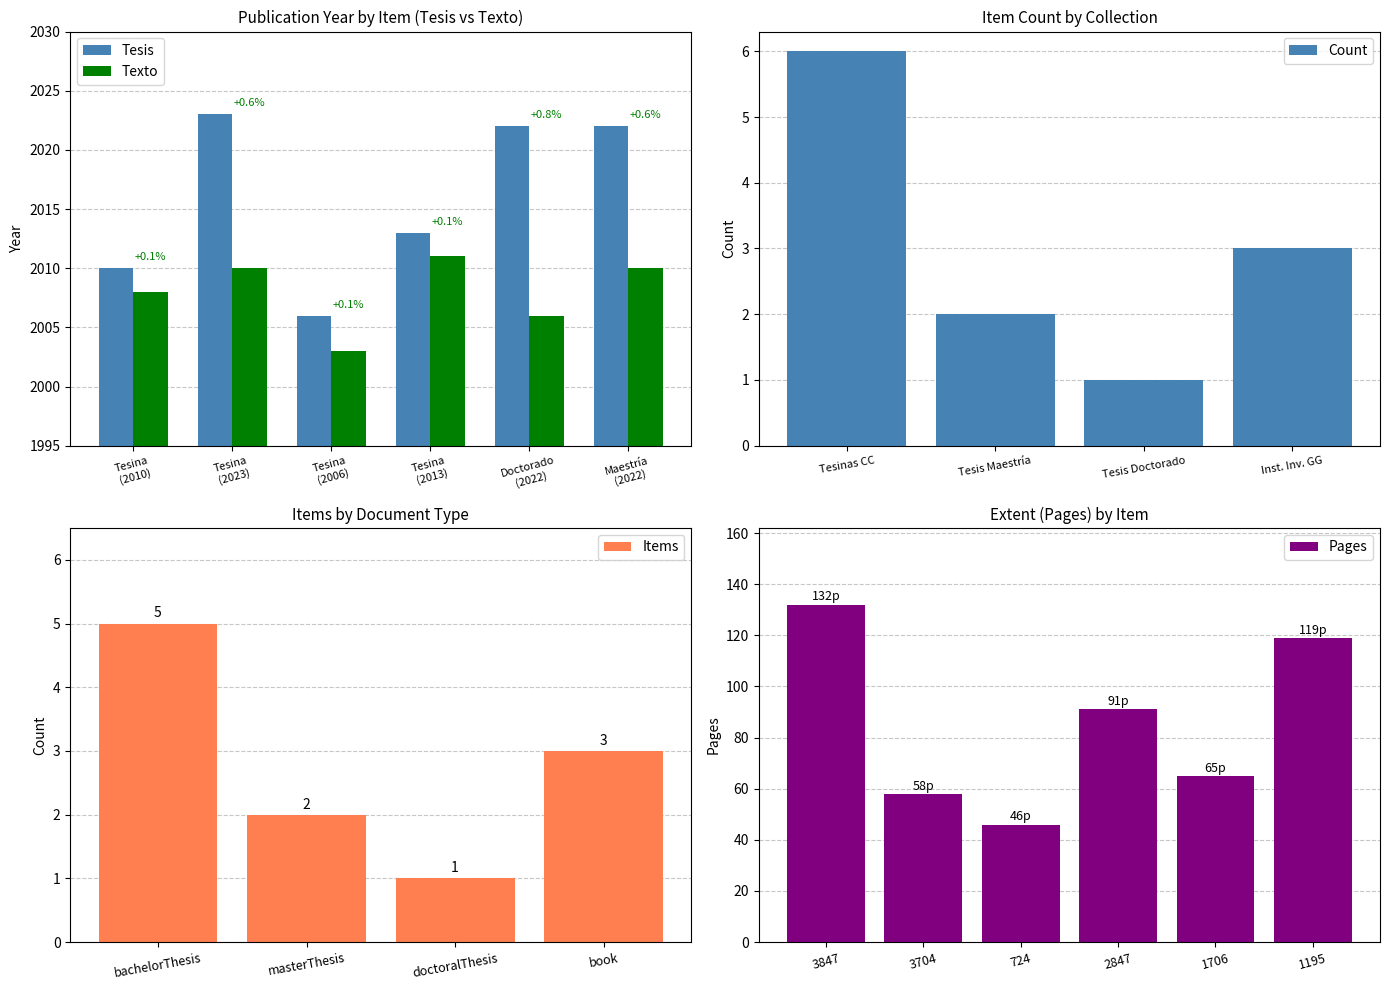

Is it true that Items equals 1 at doctoralThesis?

True